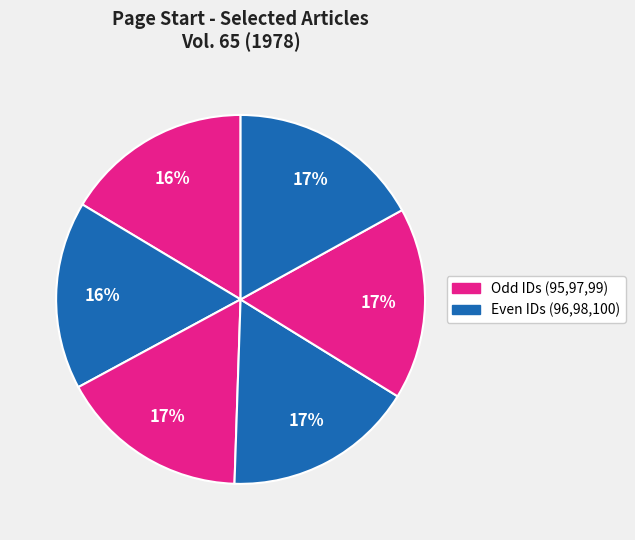

To the nearest percent, what is the difference between the largest and smallest slice percentages?

1%